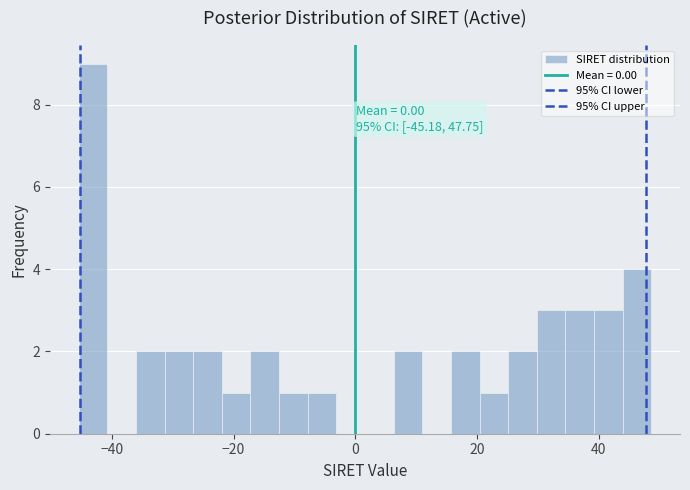

Around what value on the x-axis is the tallest bar? Give the approximate position of its centre, as read against the axis.

-44